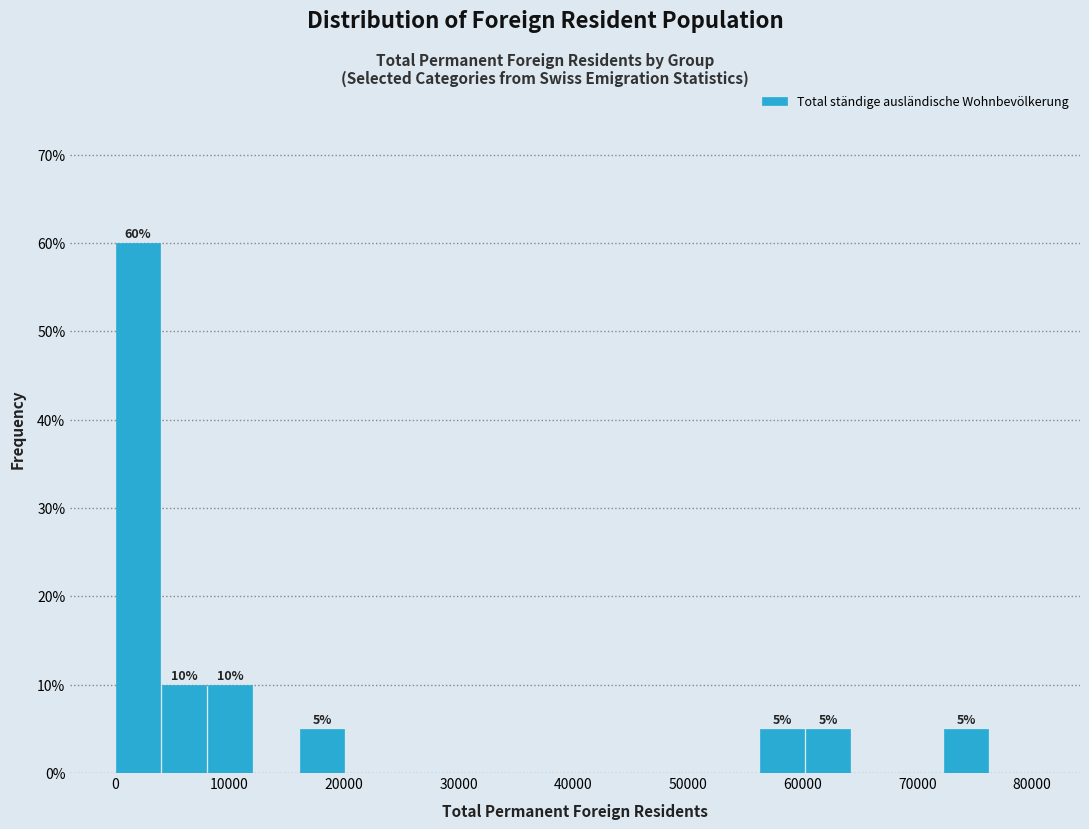

Over which range of the x-axis is the bar tallest?

0 to 4000